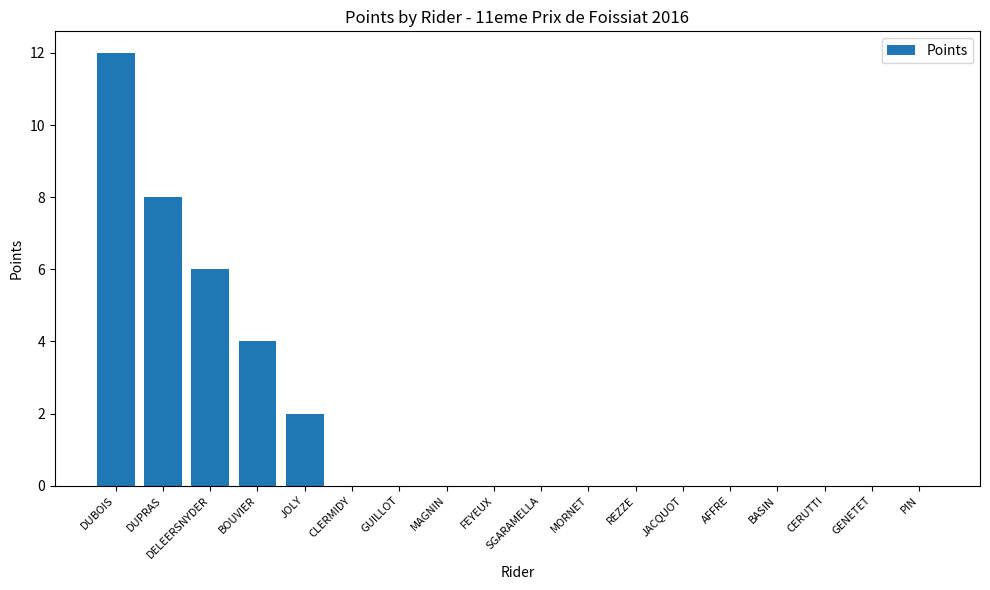

Which category has the highest value across all series?

DUBOIS